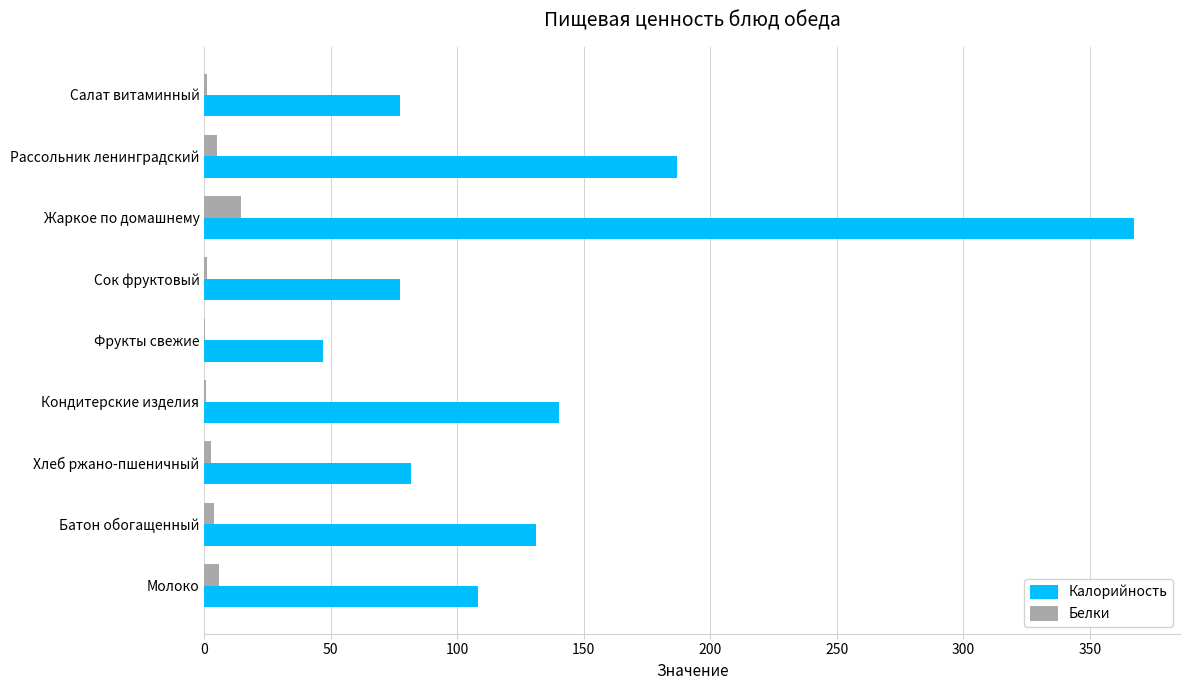

Count the number of categories in the chart.

9